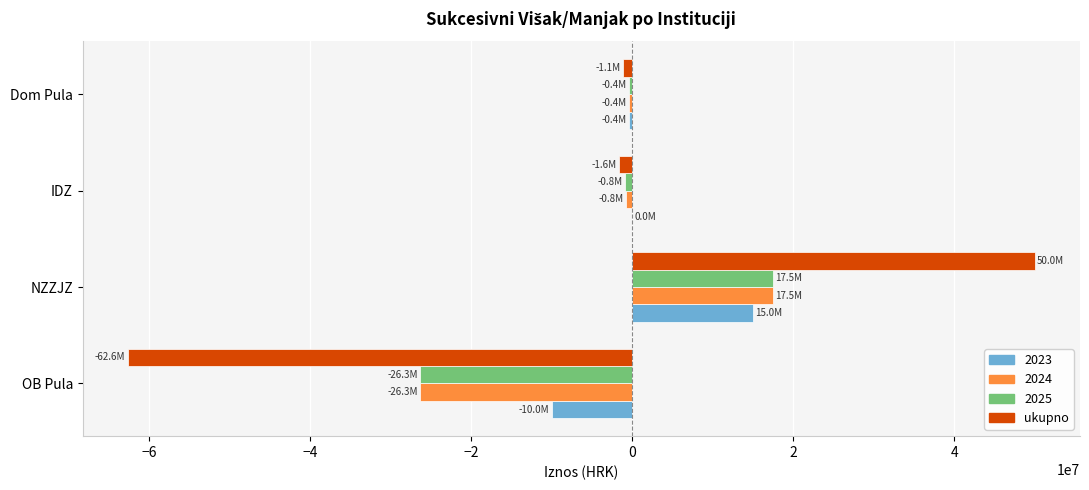

True or false: 2024 has a value of 23550056.5 at NZZJZ.

False